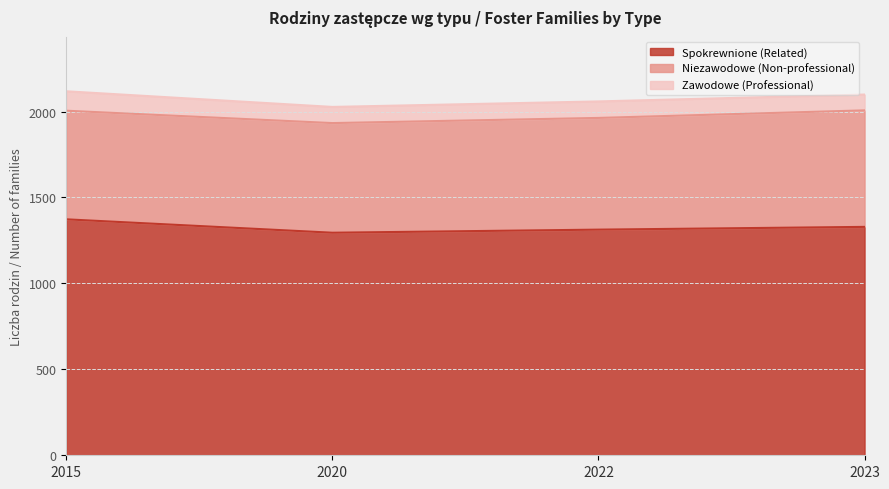

Count the Niezawodowe (Non-professional) values in the range 638 to 678.

3